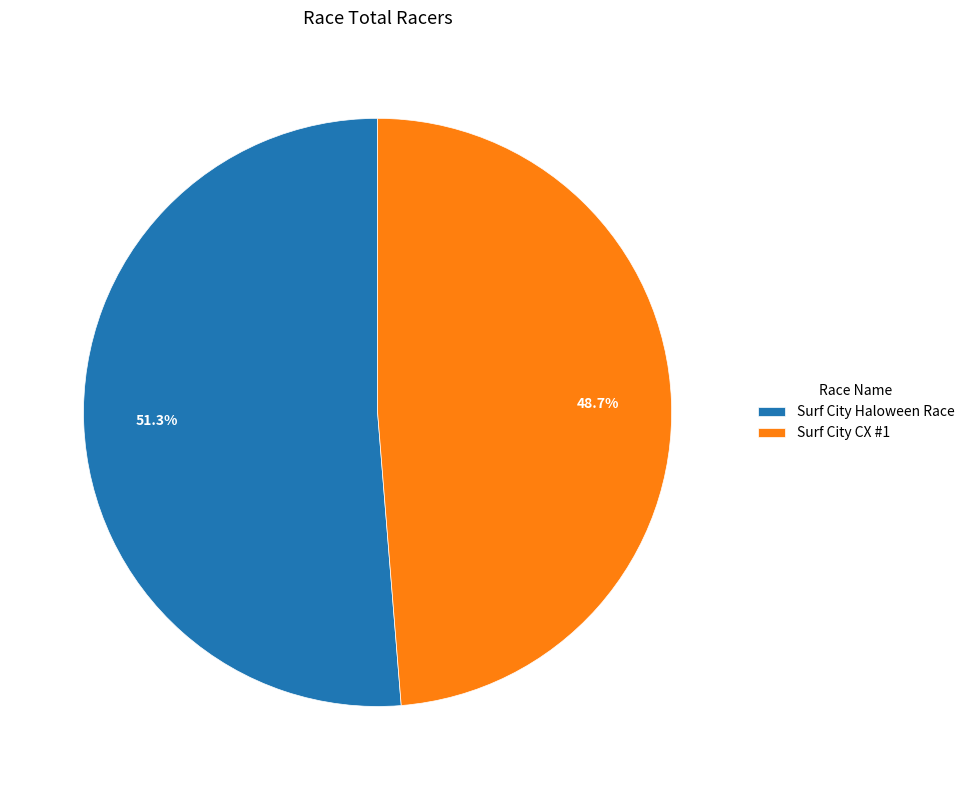

How many slices are in this pie chart?

2